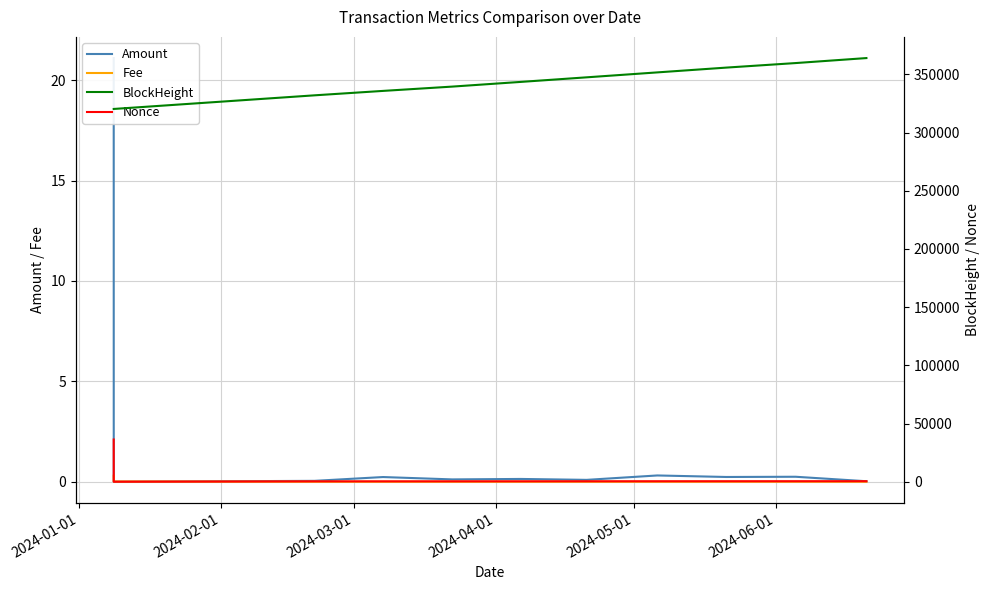

What is the label of the 11th point from the right?

2024-01-01